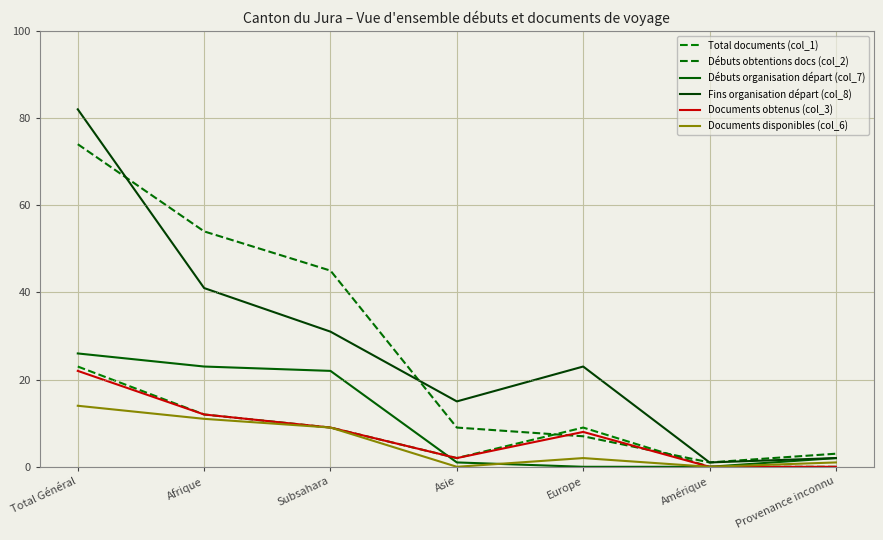

True or false: Fins organisation départ (col_8) and Documents disponibles (col_6) cross at least once.

False